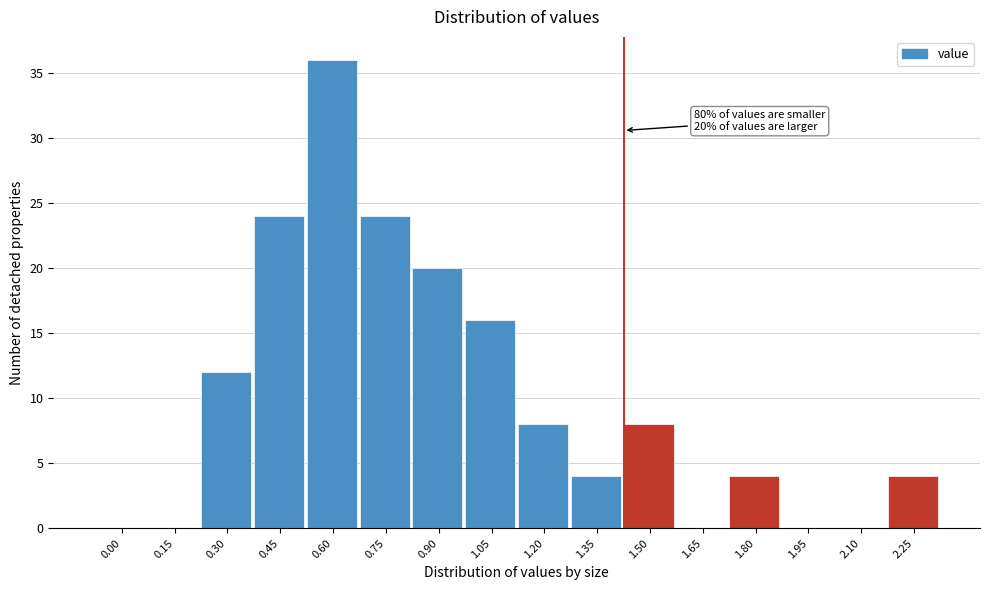

Reading right to left, extract all data points from this chart.

2.25=4	2.10=0	1.95=0	1.80=4	1.65=0	1.50=8	1.35=4	1.20=8	1.05=16	0.90=20	0.75=24	0.60=36	0.45=24	0.30=12	0.15=0	0.00=0